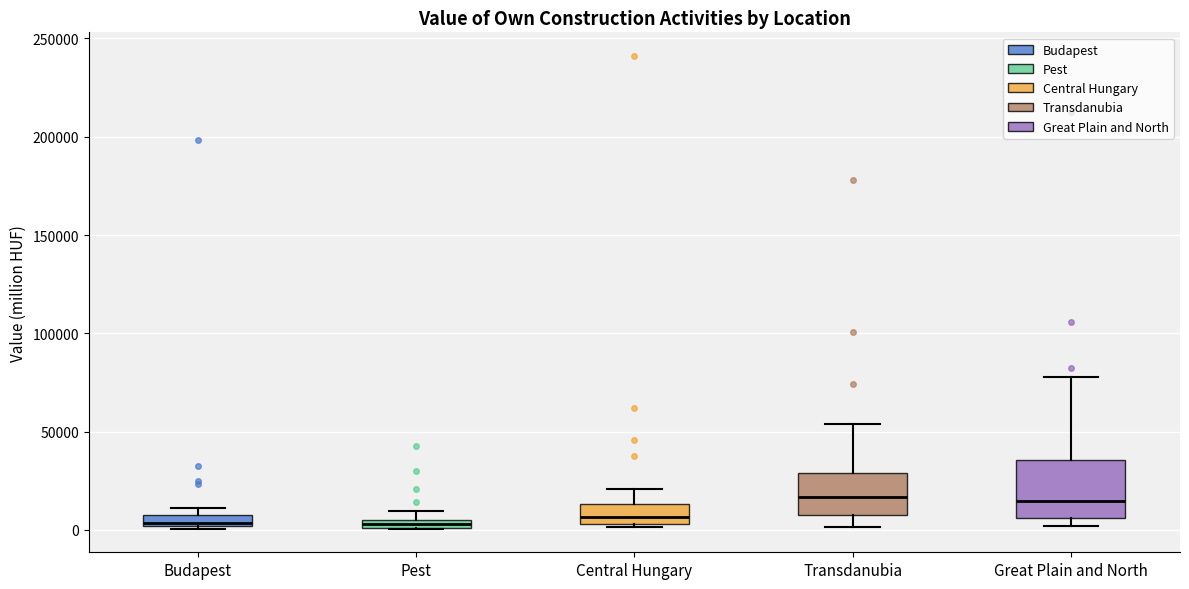

Comparing the boxes themselves (not the whiskers), which one is the tallest?

Great Plain and North